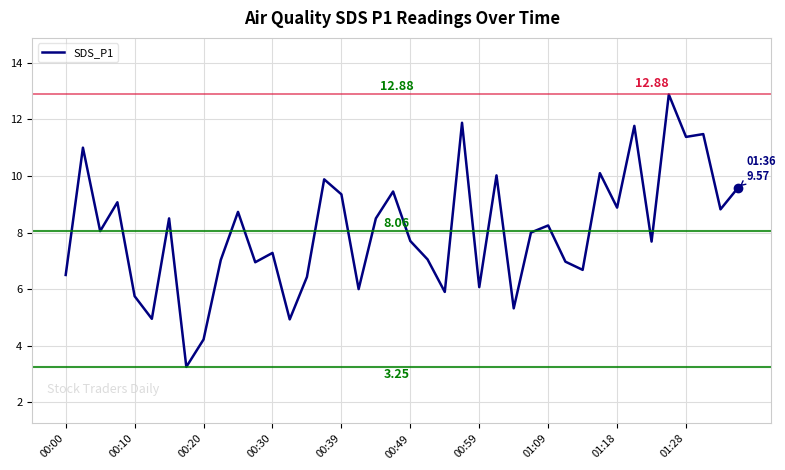

What is the difference between the maximum and minimum values?

9.6